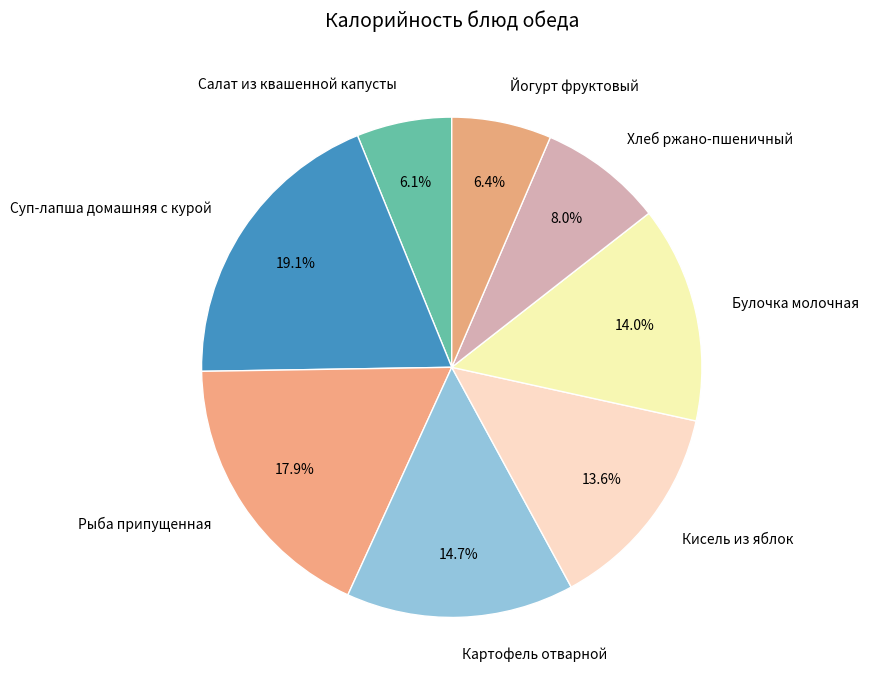

Approximately how many times larger is the value at Суп-лапша домашняя с курой compared to Йогурт фруктовый?

3.0